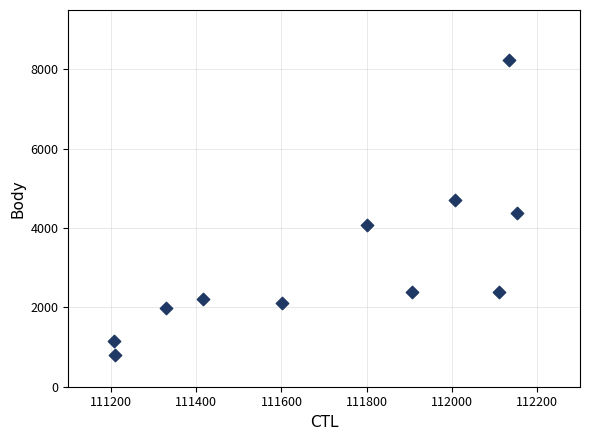

What is the range of X values (max minus min)?

944